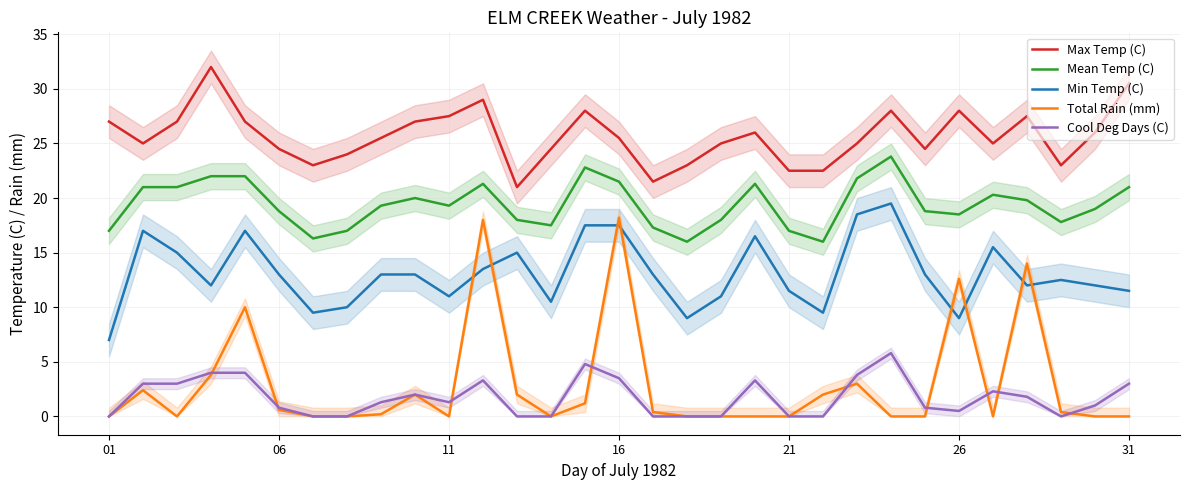

What is the highest value of the Total Rain (mm) series?

18.2